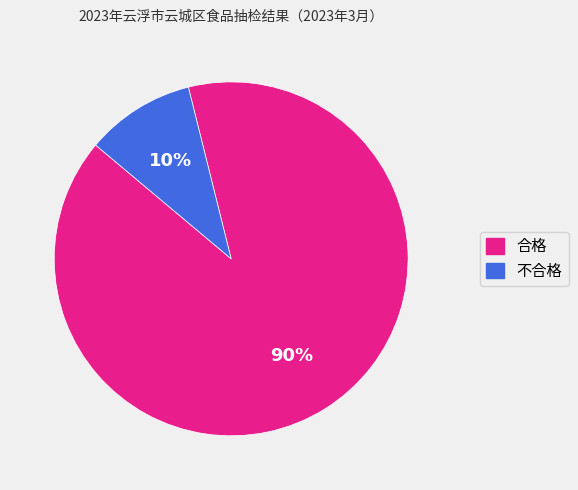

To the nearest percent, what is the average slice percentage?

50%